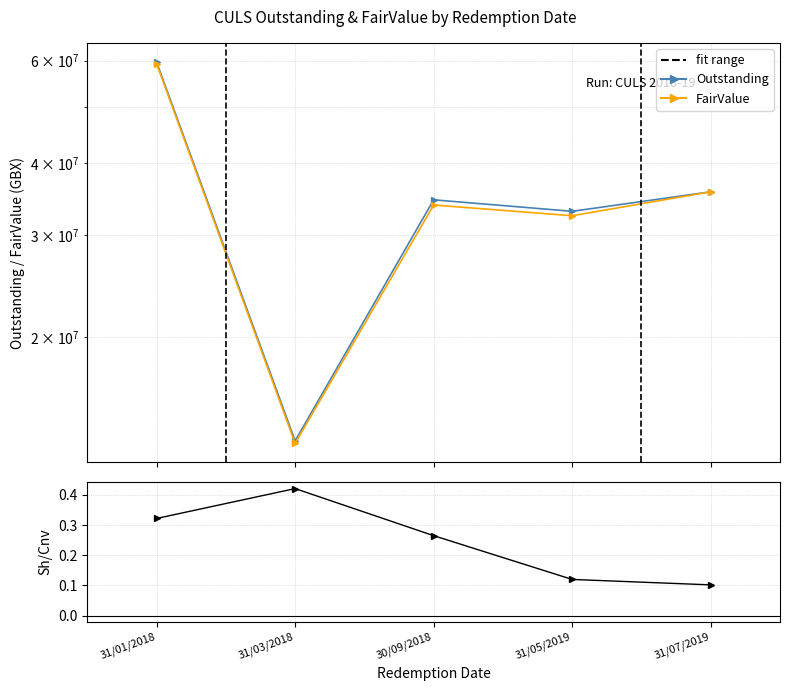

What is the total value across all series at 31/01/2018?

119007670.3